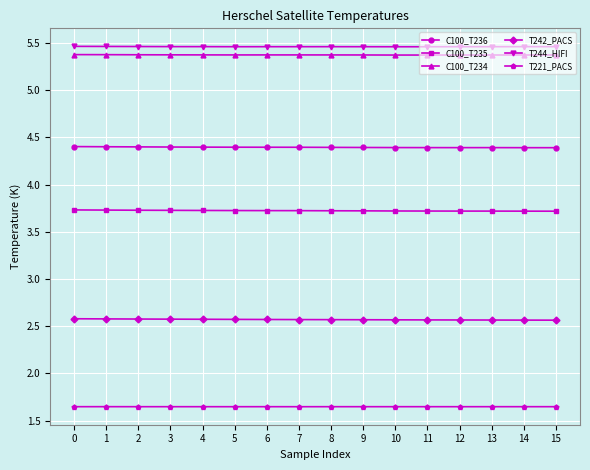

Rank the series at 2 from highest to lowest value.

T244_HIFI, C100_T234, C100_T236, C100_T235, T242_PACS, T221_PACS